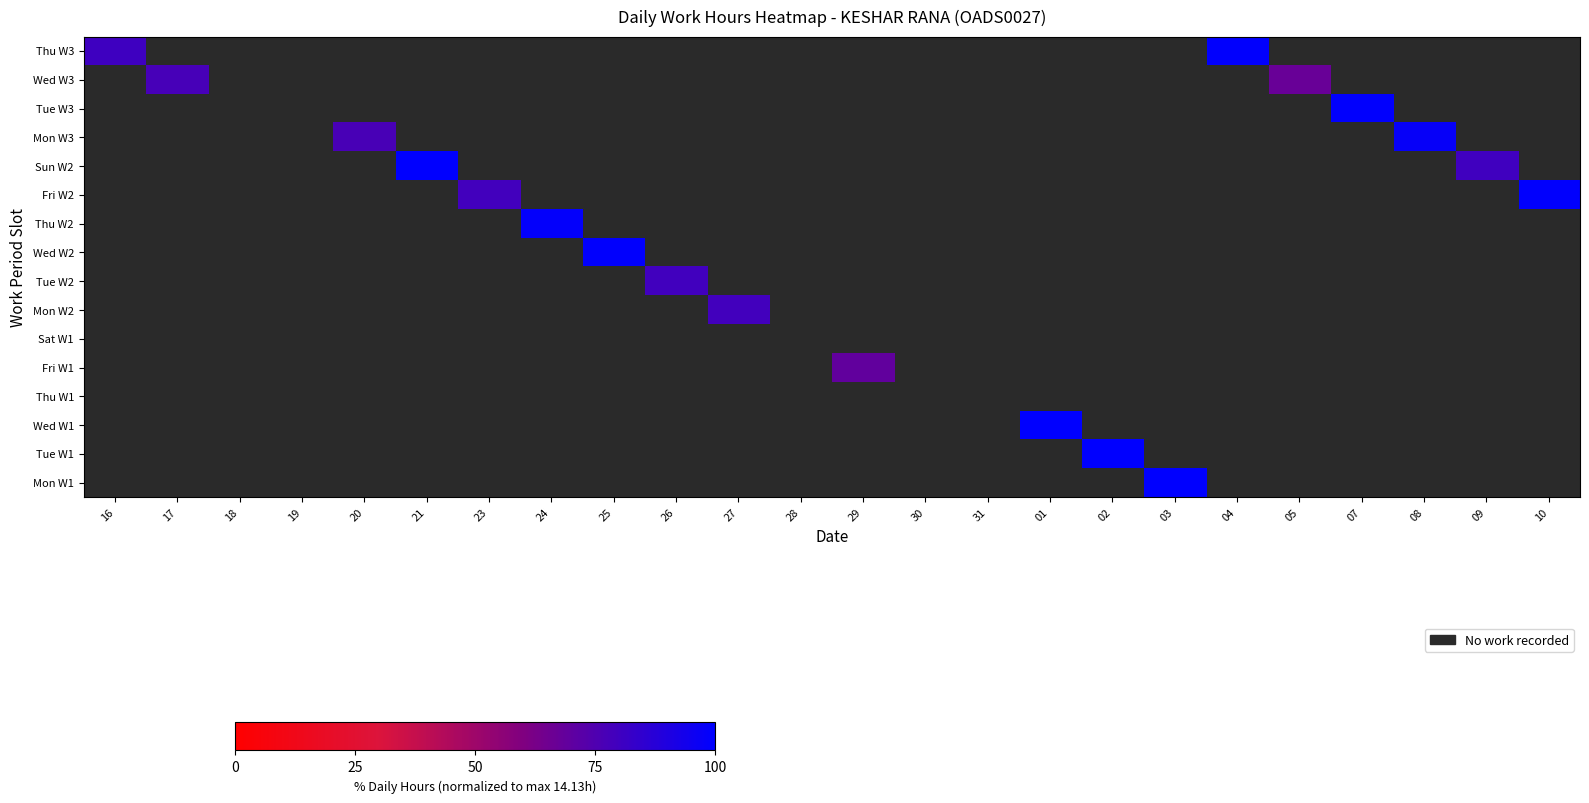

The value of Tue W1 at 24 is 0.0. True or false?

True